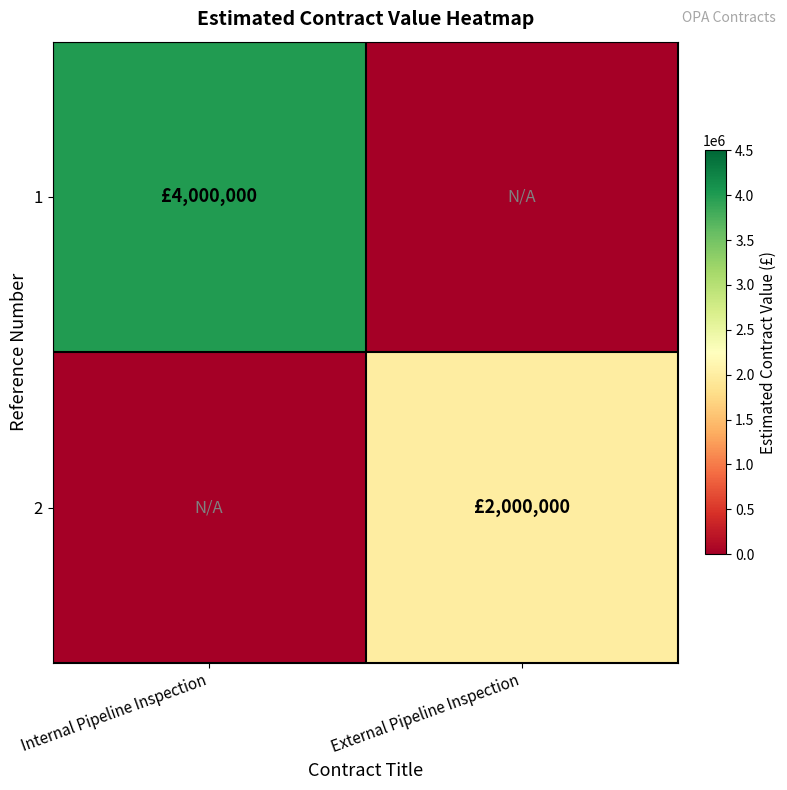

How many data points does each series have?

2